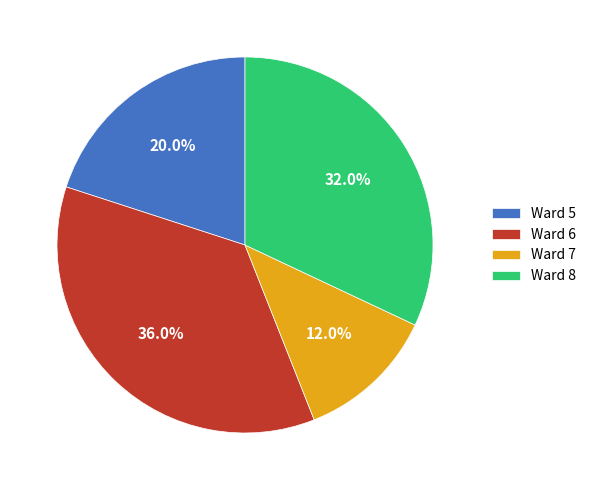

What is the ratio of the value at Ward 7 to the value at Ward 5?

0.6